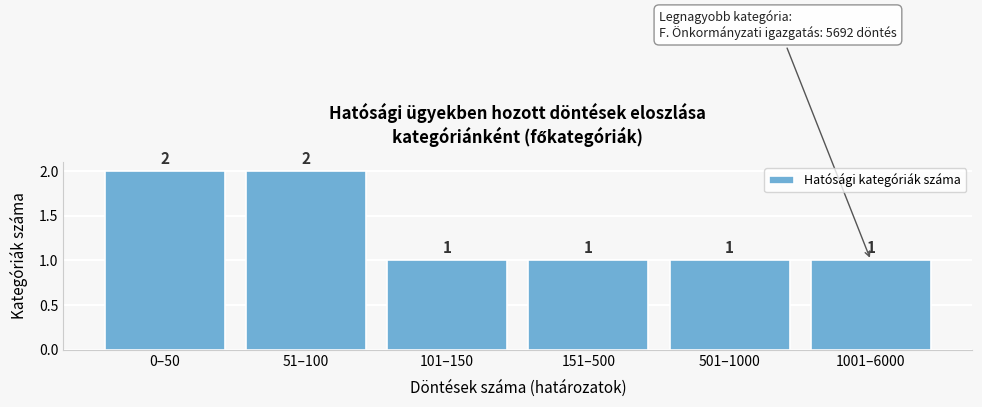

Reading right to left, list all the values displayed in this chart.

1	1	1	1	2	2